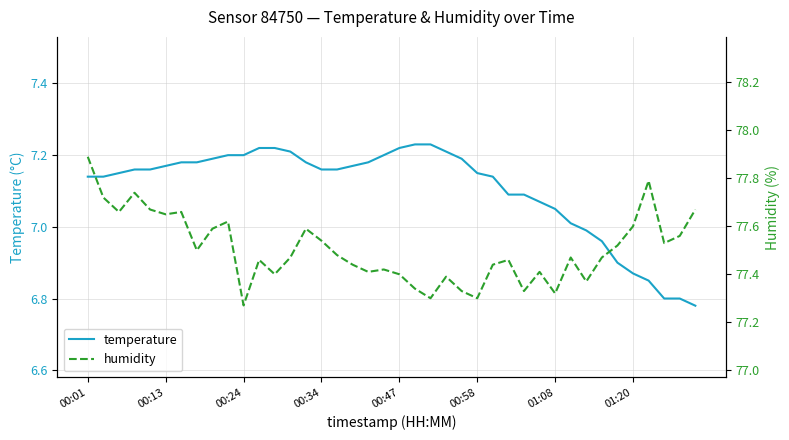

True or false: humidity and temperature intersect in this chart.

False